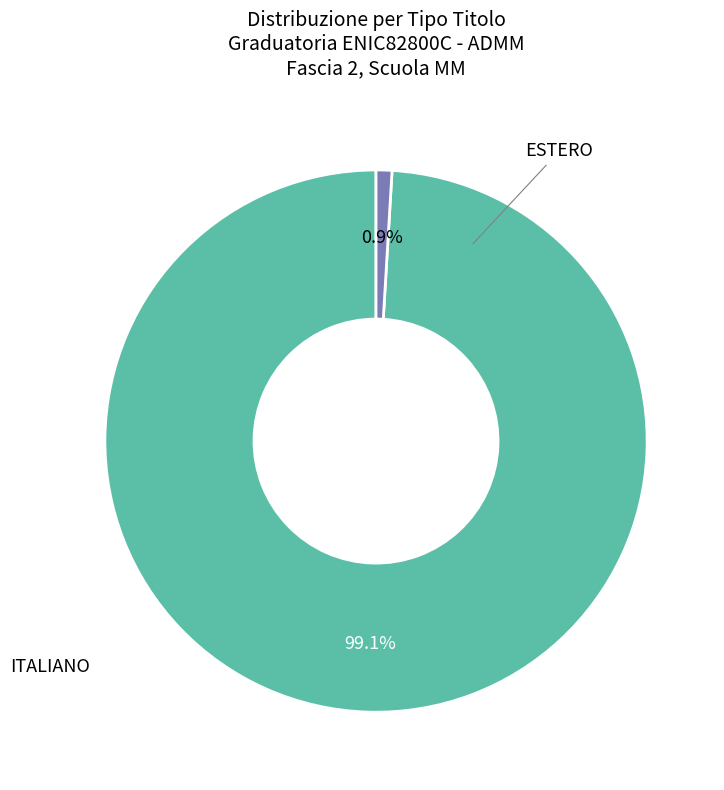

Does any single category account for the majority?

Yes